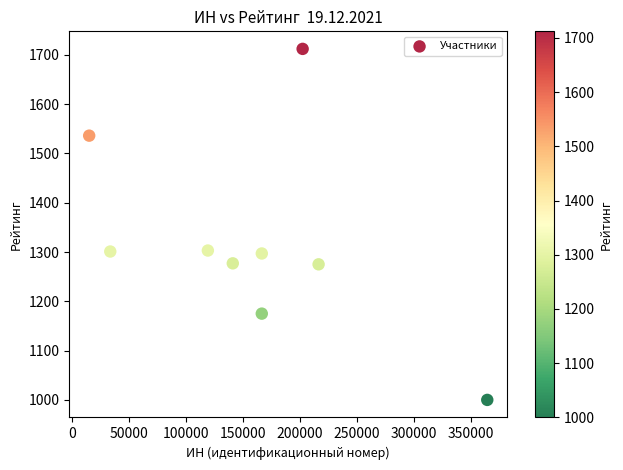

What is the average Y value?

1320